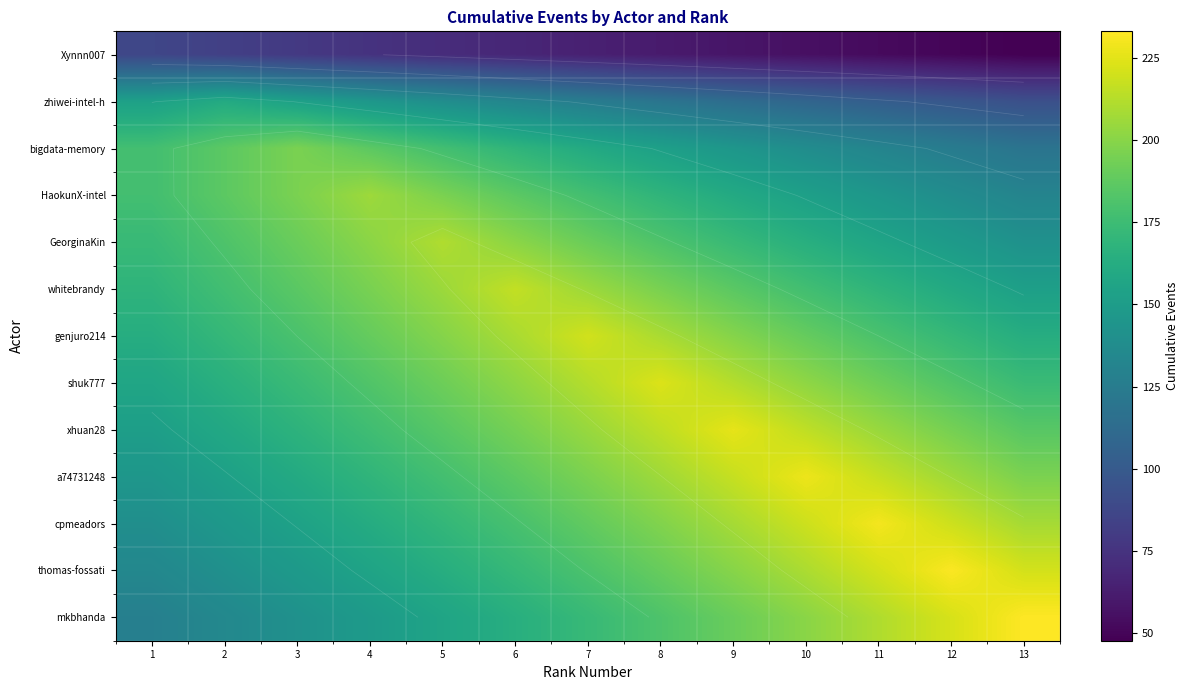

What is the maximum value shown in the chart?

233.0